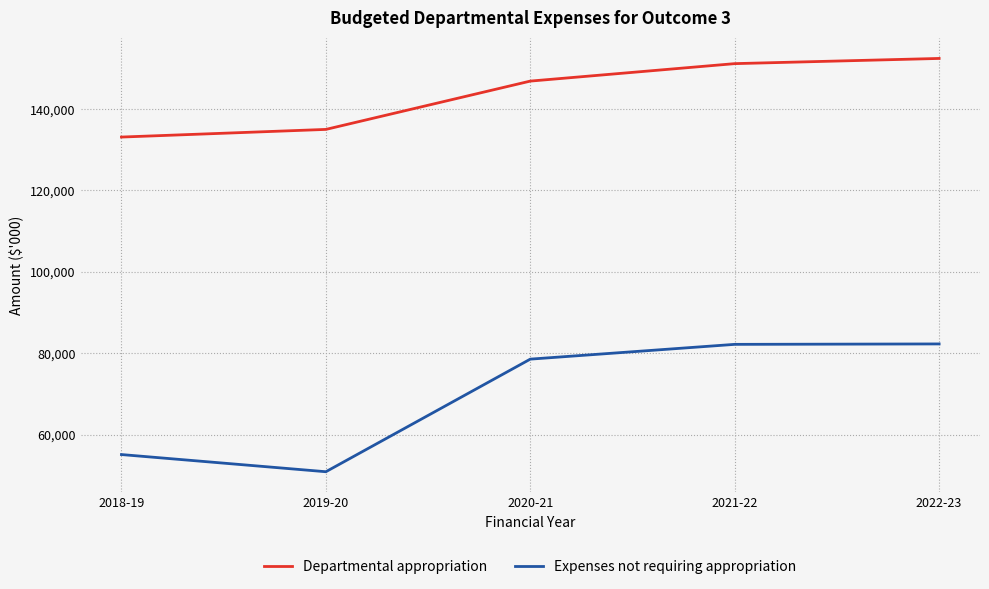

Which series has the largest total across all categories?

Departmental appropriation